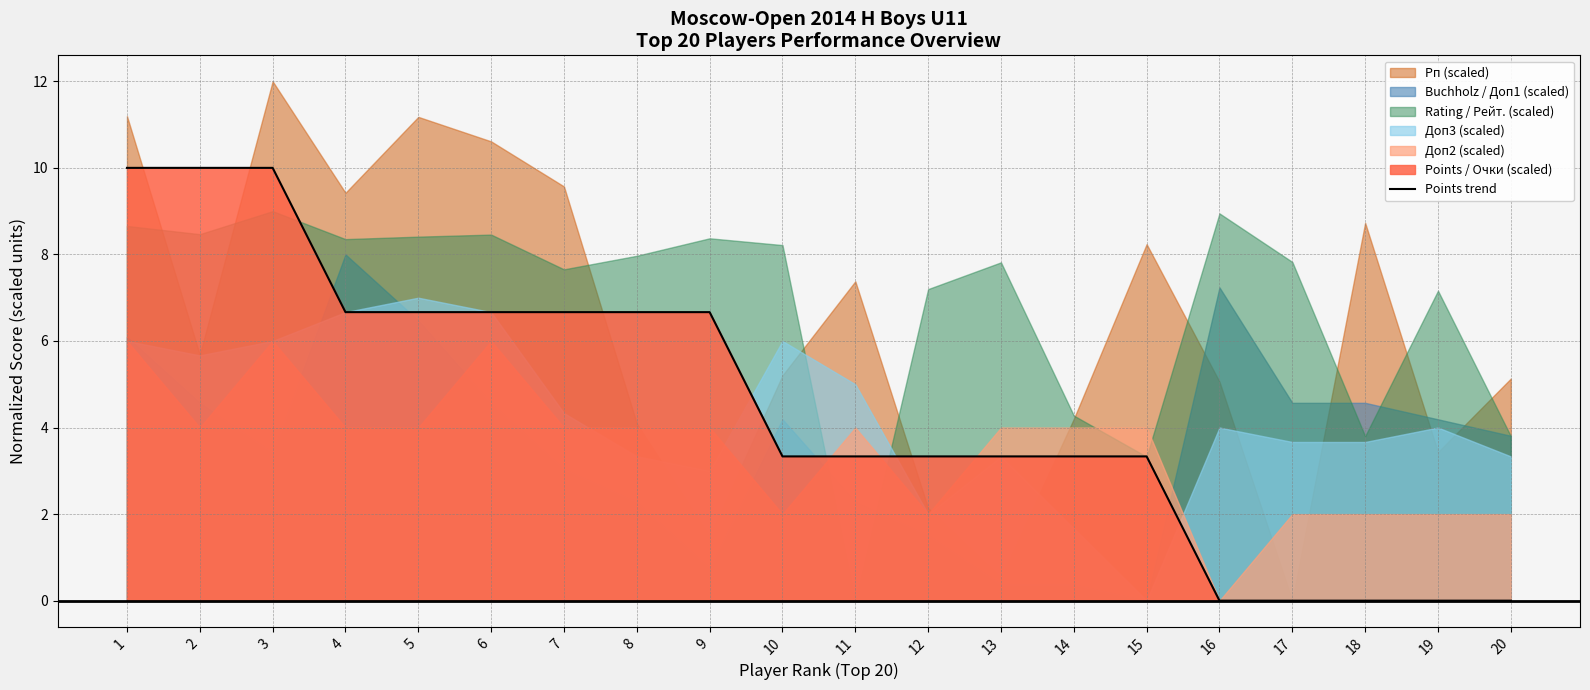

What is the highest value of the Points trend series?

10.0